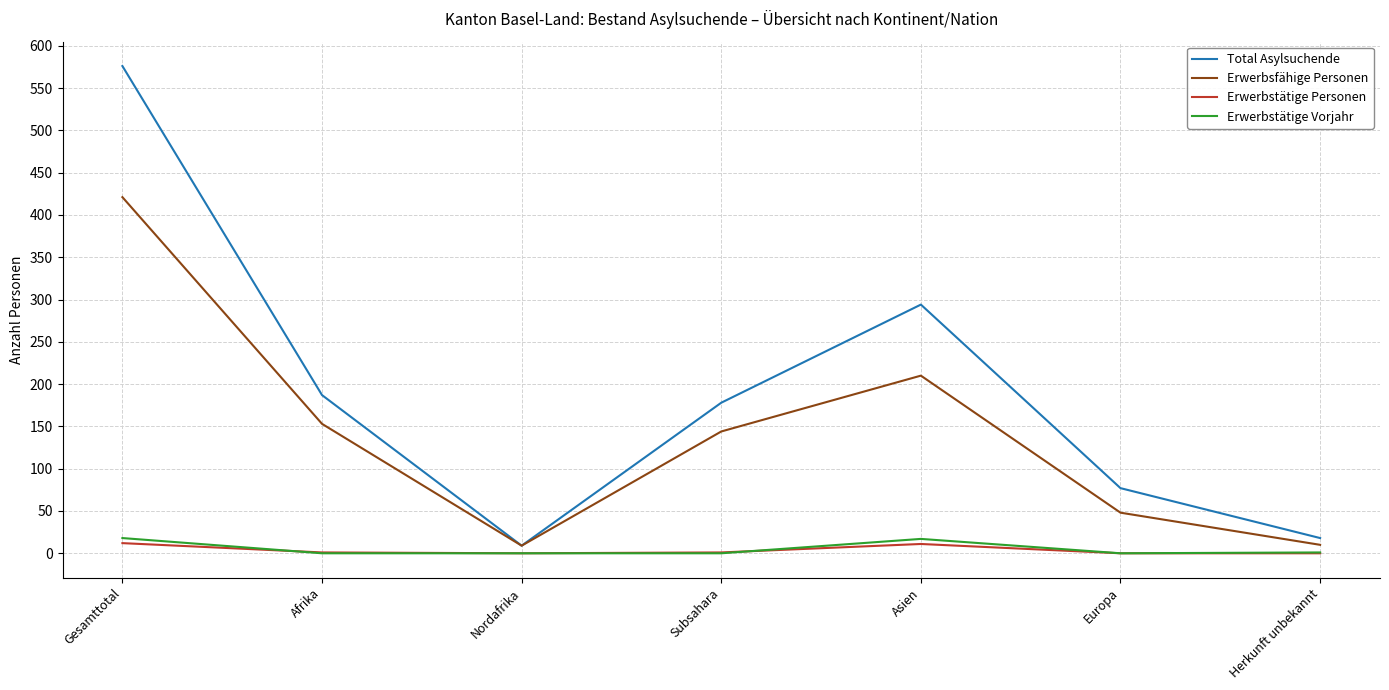

Which series changed the most between Asien and Herkunft unbekannt?

Total Asylsuchende